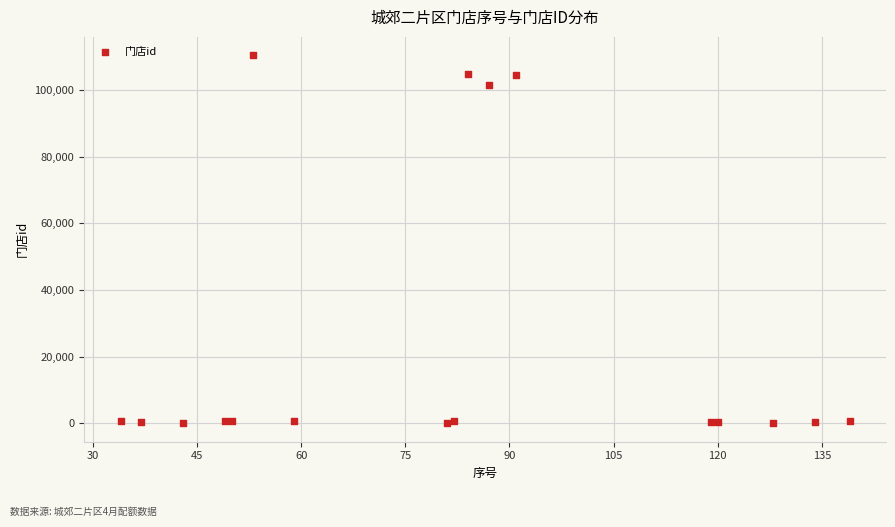

What Y value in the scatter plot is closest to 55215?

101453